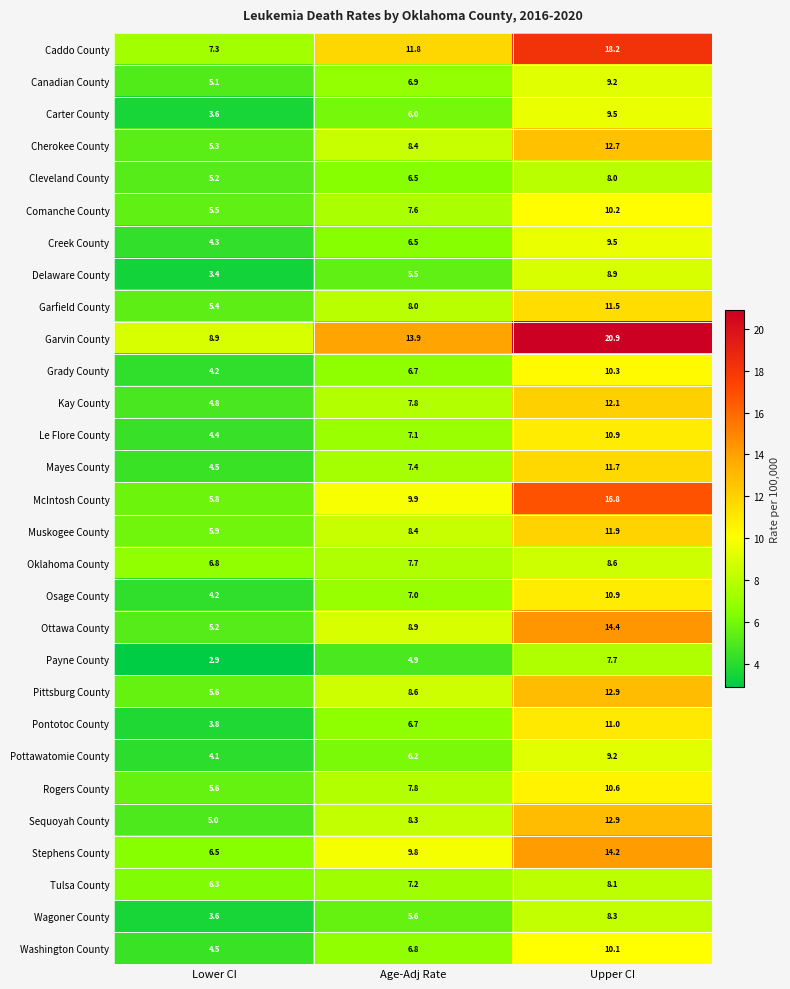

What is the difference between the second highest and minimum values in the Pittsburg County series?

3.0